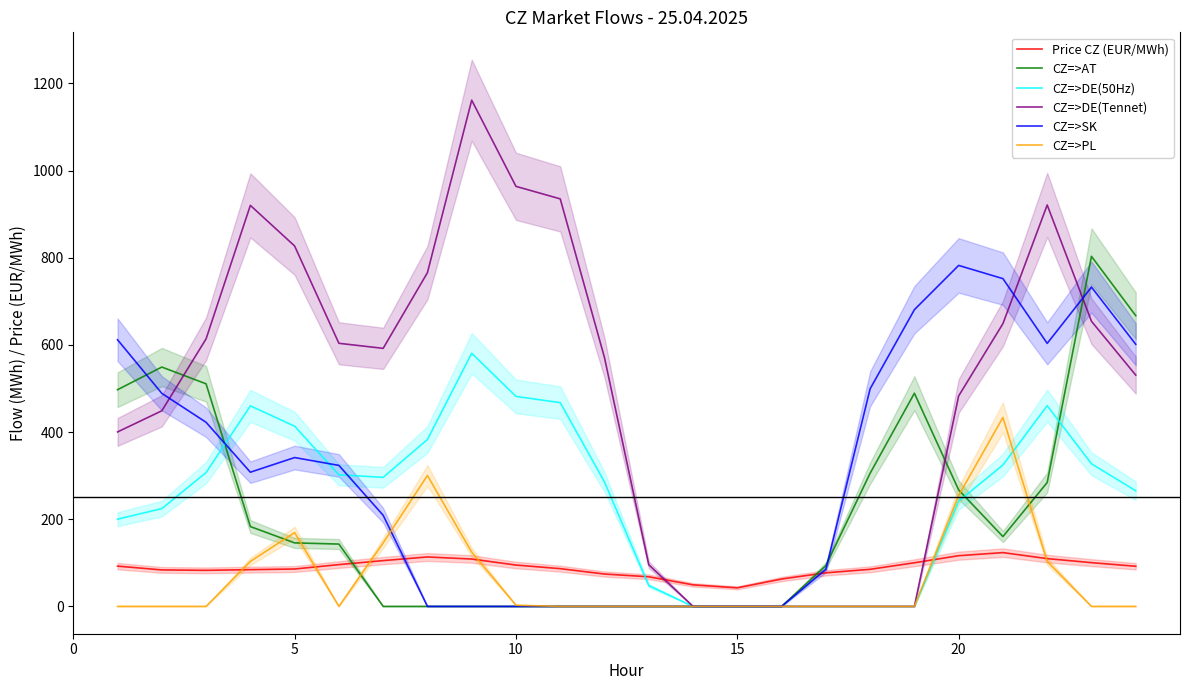

What is the highest value of the CZ=>DE(Tennet) series?

1161.6